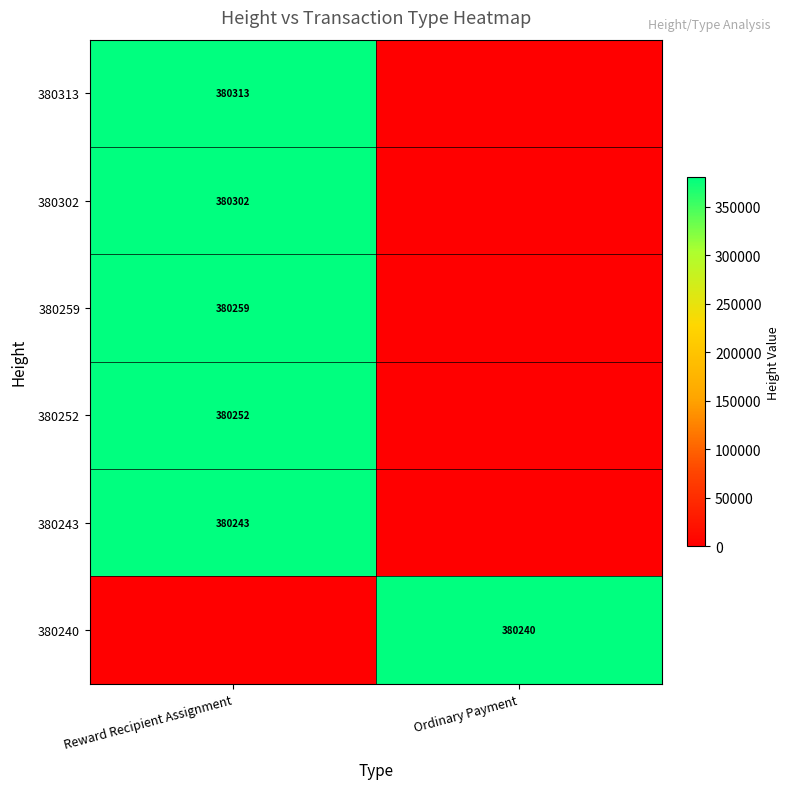

Is the value of 380259 at Reward Recipient Assignment greater than the value of 380252 at Reward Recipient Assignment?

Yes